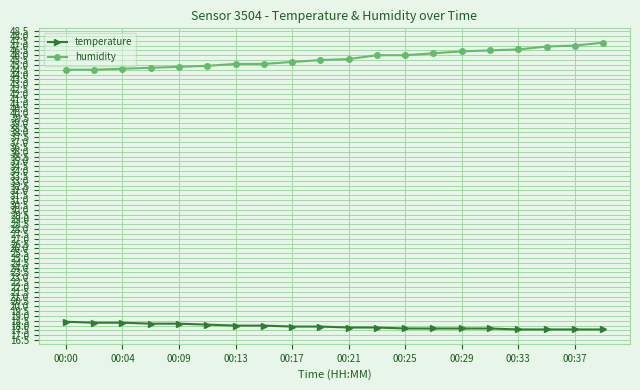

What is the value of the temperature point at the 11th from the left?

17.8